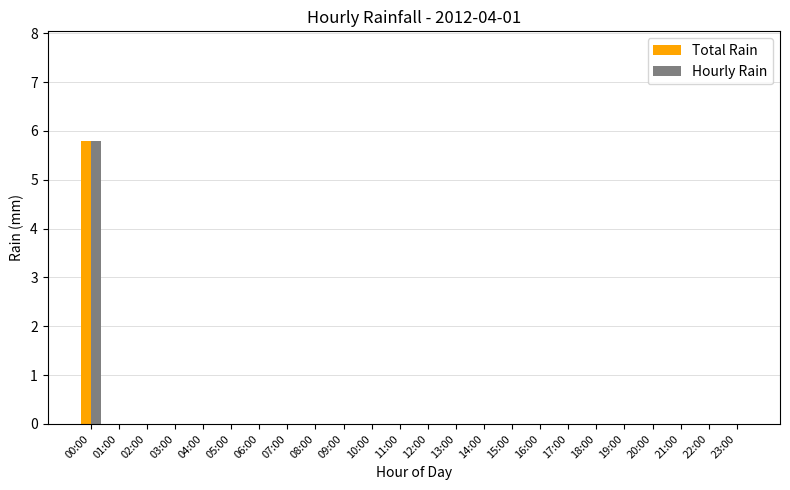

What is the total value across all series at 00:00?

11.6